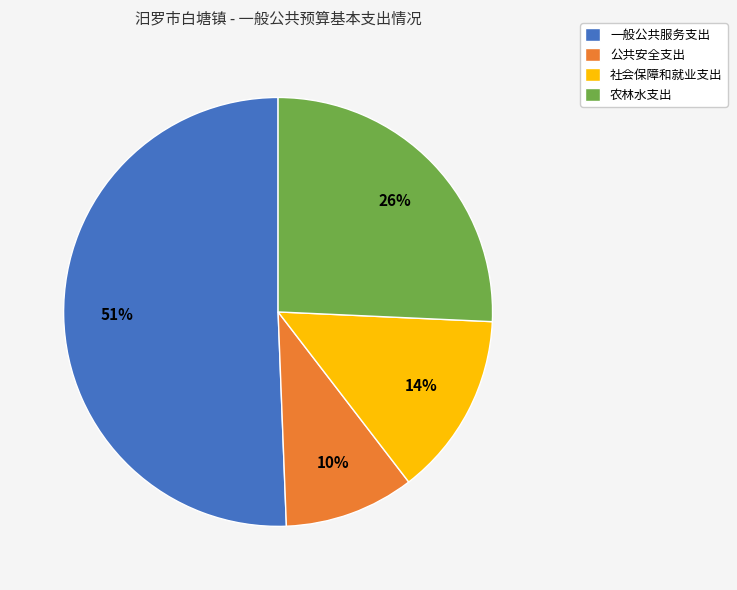

Do 农林水支出 and 一般公共服务支出 together represent more than half of the pie?

Yes